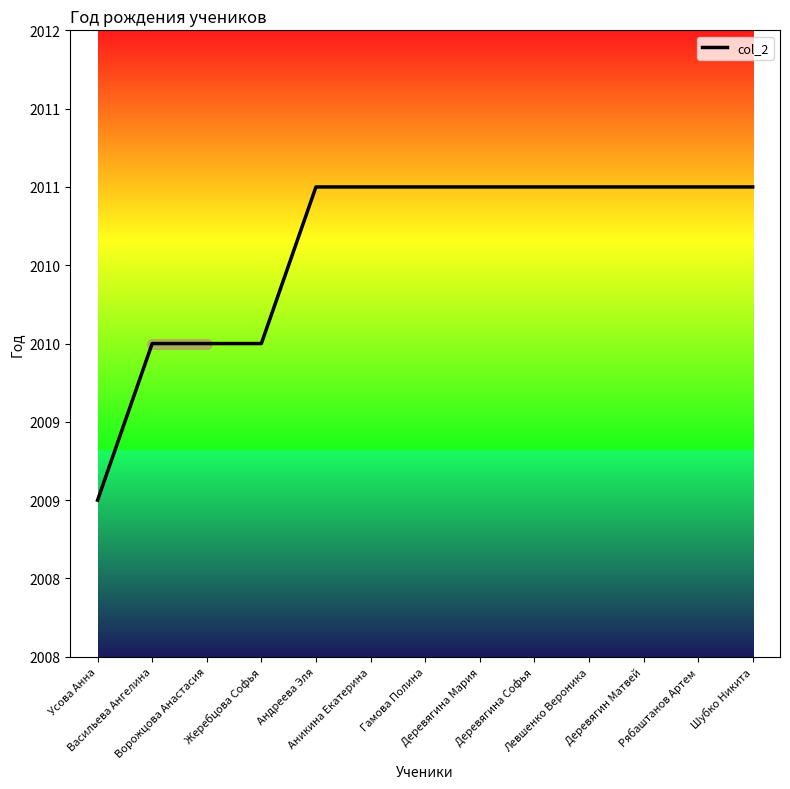

What value does the data have at Аникина Екатерина?

2011